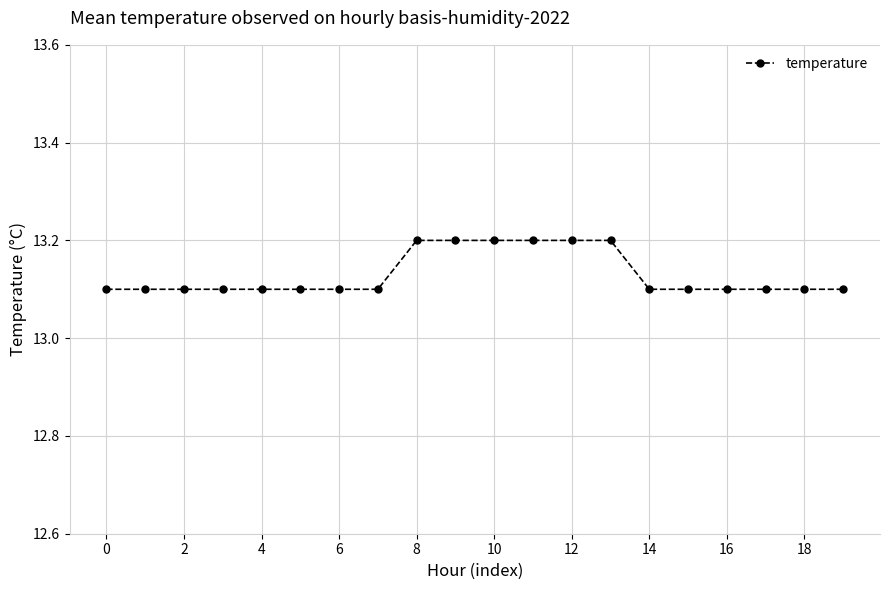

What is the value of the 19th point from the left?

13.1